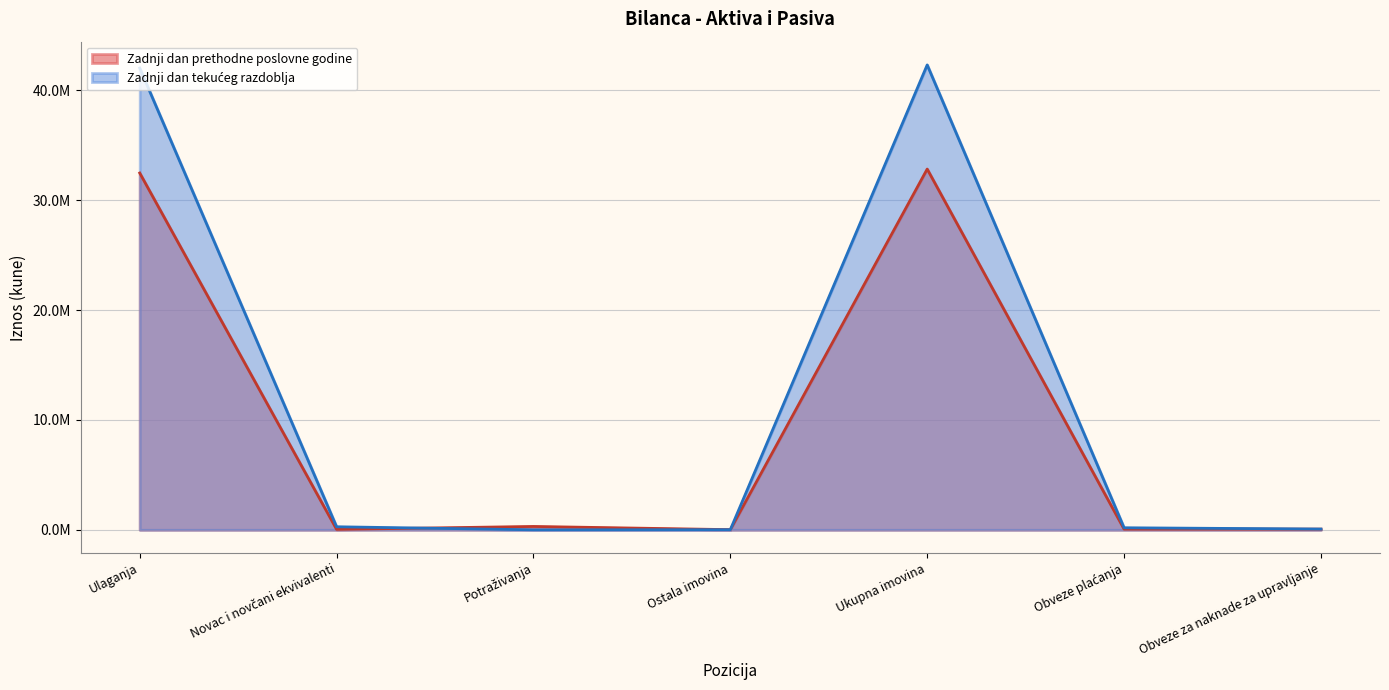

Is it true that Zadnji dan prethodne poslovne godine equals 14511464 at Obveze s osnove ulaganja?

False